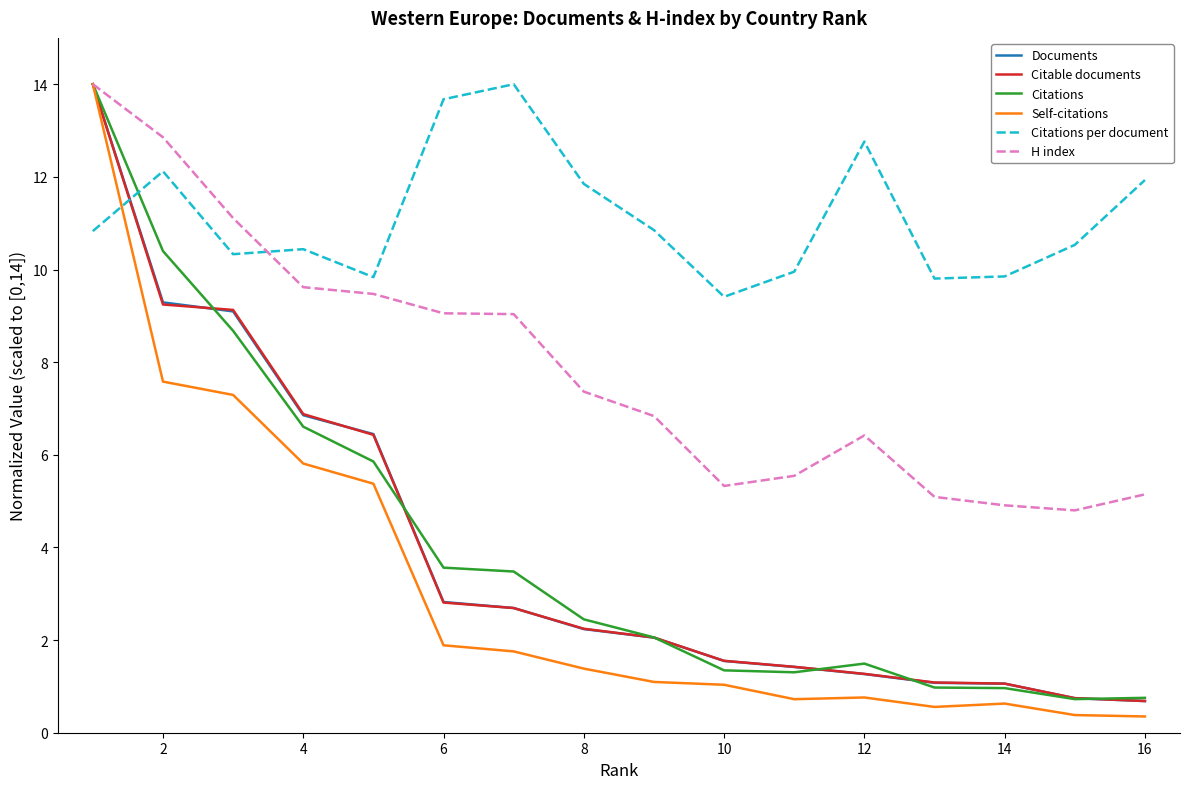

Which series has the largest total across all categories?

Citations per document